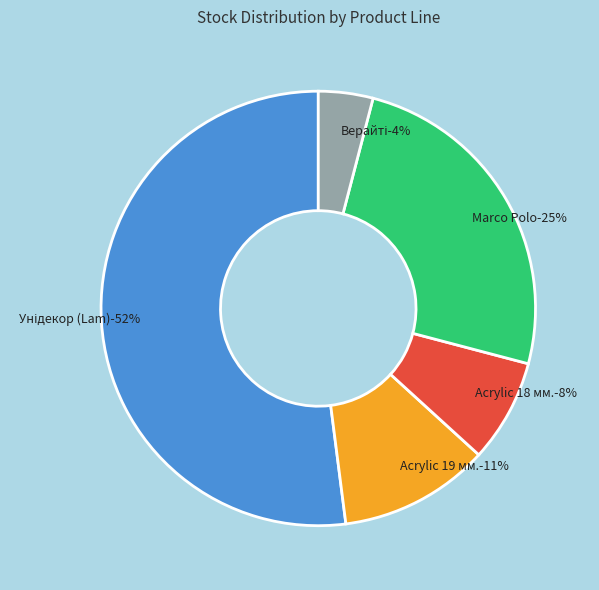

How much of the chart is everything except Панель акрилова Acrylic 18 мм. Уні плюс?

92.3%